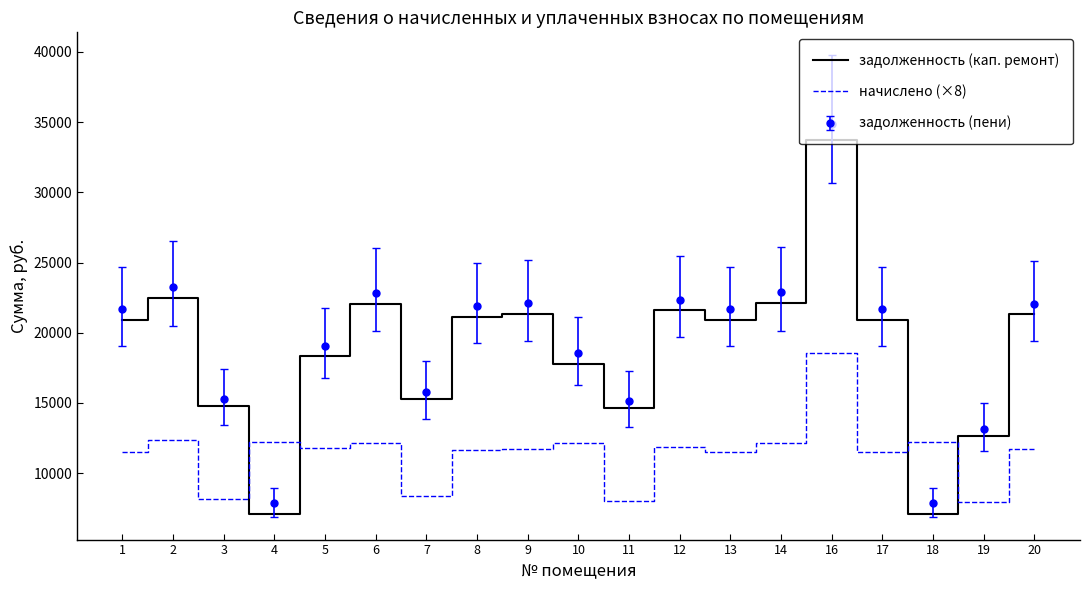

What is the spread (max minus min) of values at 13?

10152.6